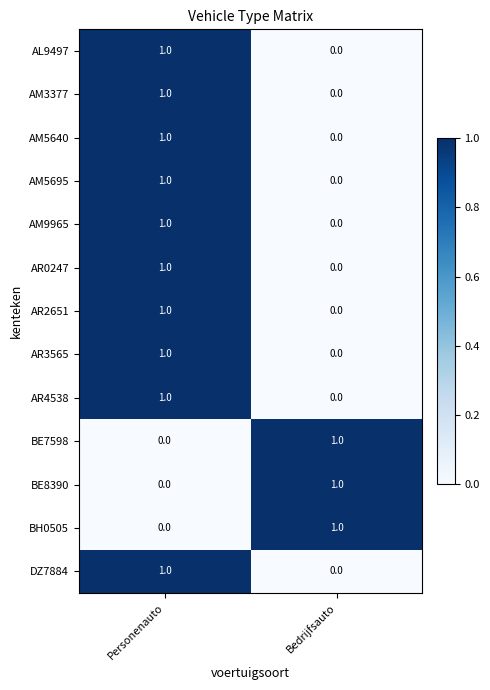

Reading left to right, list all the values displayed in this chart.

AL9497: 1	0
AM3377: 1	0
AM5640: 1	0
AM5695: 1	0
AM9965: 1	0
AR0247: 1	0
AR2651: 1	0
AR3565: 1	0
AR4538: 1	0
BE7598: 0	1
BE8390: 0	1
BH0505: 0	1
DZ7884: 1	0